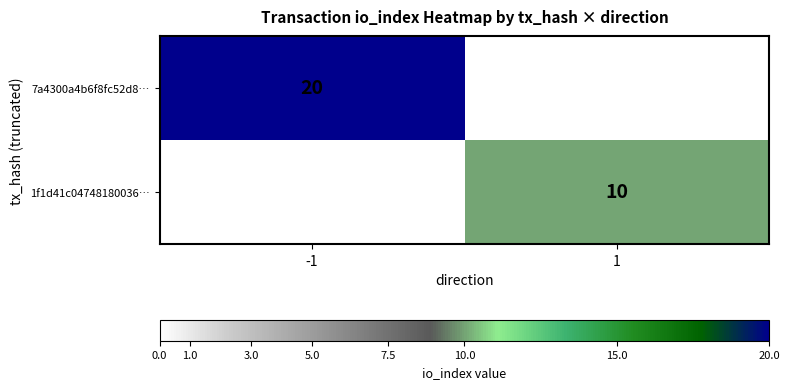

True or false: 7a4300a4b6f8fc52d8… has a value of 20 at -1.

True